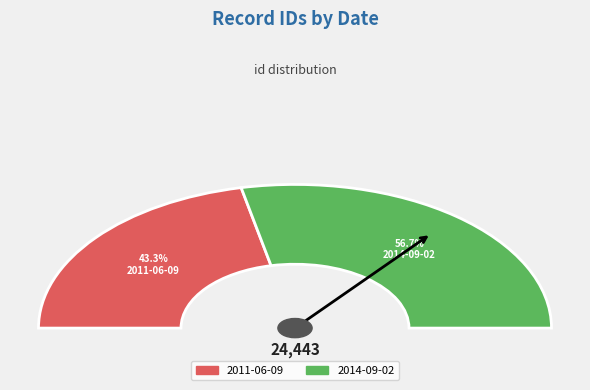

Is there a majority slice in this chart?

Yes